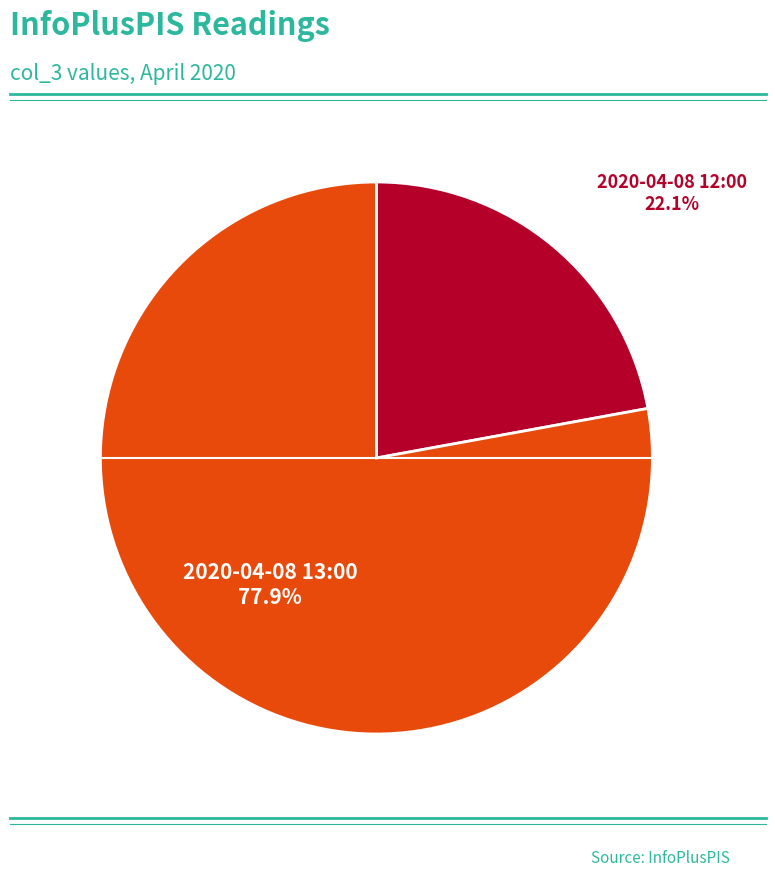

Is there a majority slice in this chart?

Yes